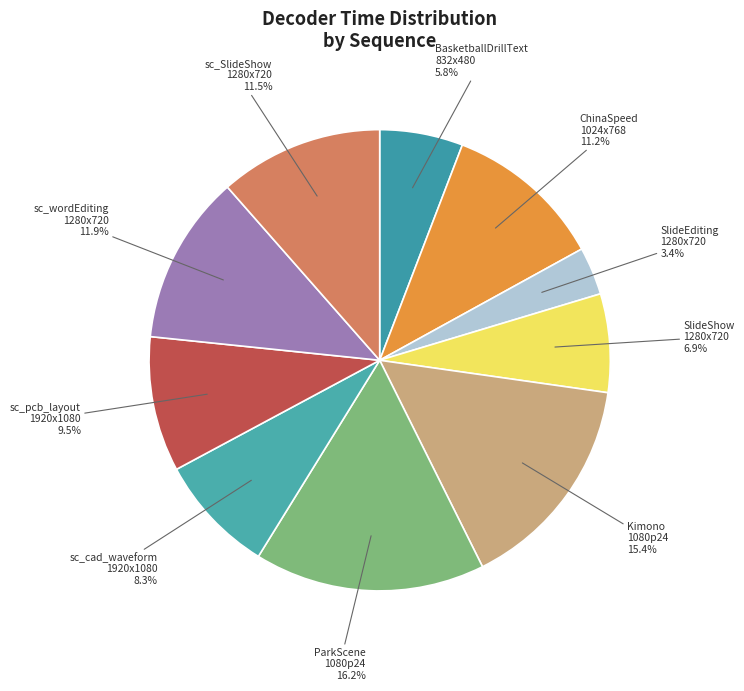

Which category has the smallest portion of the pie?

SlideEditing_1280x720_30